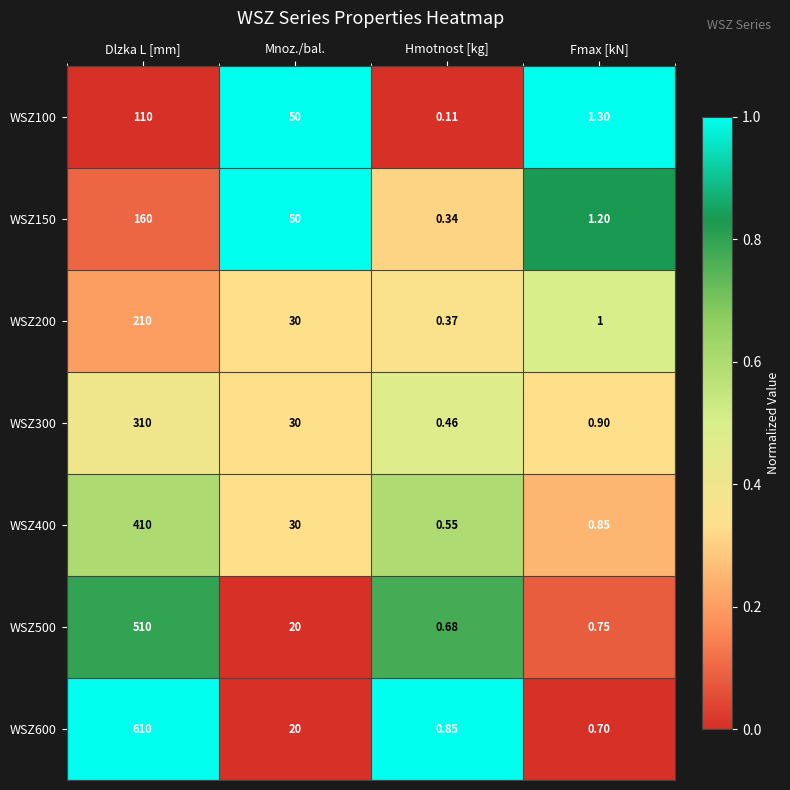

List the labels in order of WSZ300 value, largest first.

Dlzka L [mm], Mnoz./bal., Fmax [kN], Hmotnost [kg]